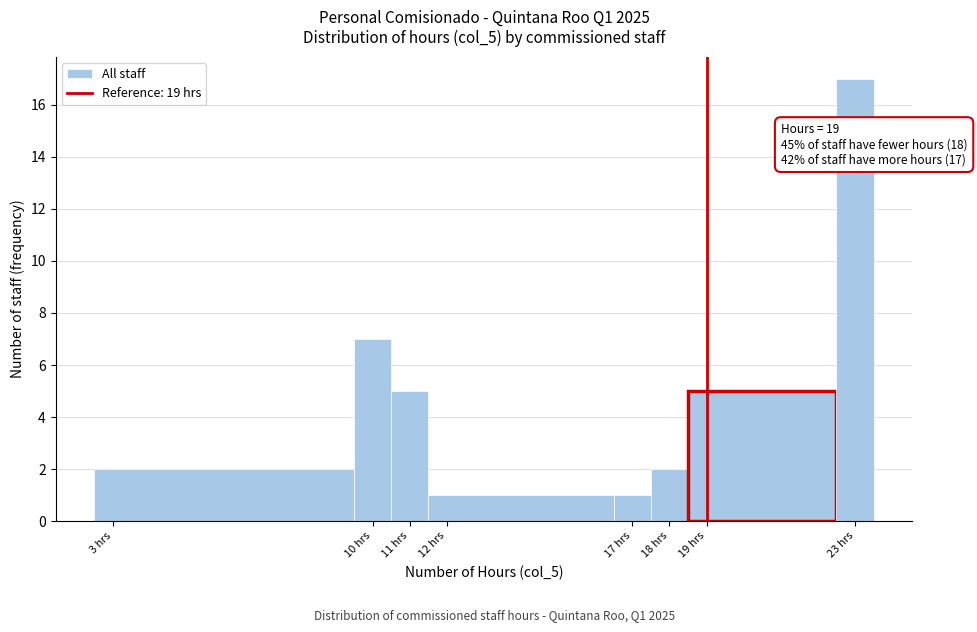

Which range on the x-axis has the tallest bar?

22.5 to 23.5